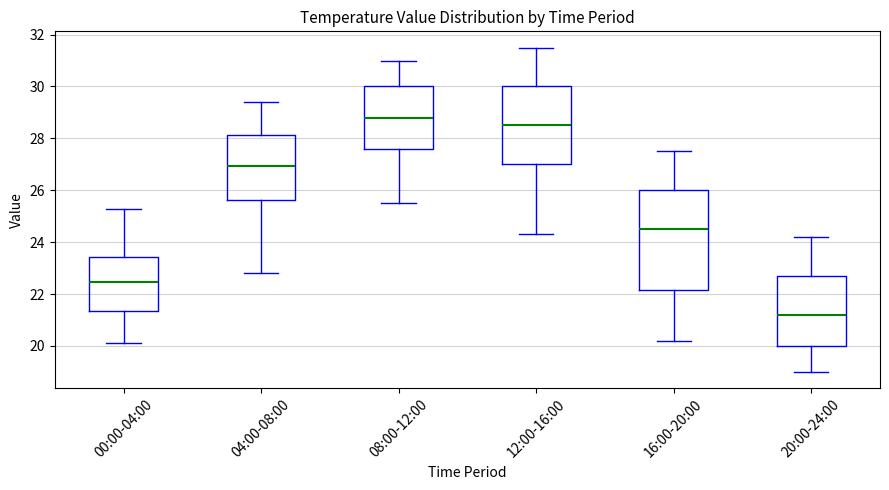

Reading left to right, transcribe this box plot: for each box, give where its median line is, the range the box spans, and where its two whiskers end, as read against the y-axis. The values are not printed on the chart, so give them approximately, as read against the axis.

00:00-04:00: median 22.4, box 21.4 to 23.4, whiskers 20.2 to 25.2
04:00-08:00: median 27.0, box 25.6 to 28.2, whiskers 22.8 to 29.4
08:00-12:00: median 28.8, box 27.6 to 30.0, whiskers 25.6 to 31.0
12:00-16:00: median 28.6, box 27.0 to 30.0, whiskers 24.4 to 31.6
16:00-20:00: median 24.6, box 22.2 to 26.0, whiskers 20.2 to 27.6
20:00-24:00: median 21.2, box 20.0 to 22.8, whiskers 19.0 to 24.2